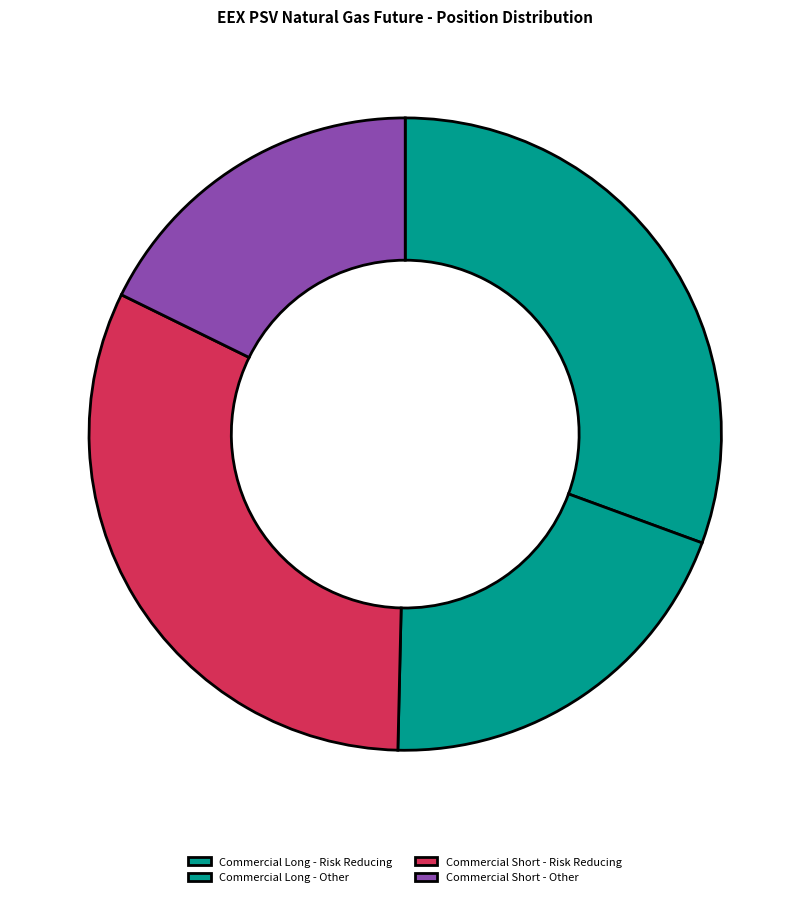

How many segments does this pie chart have?

4